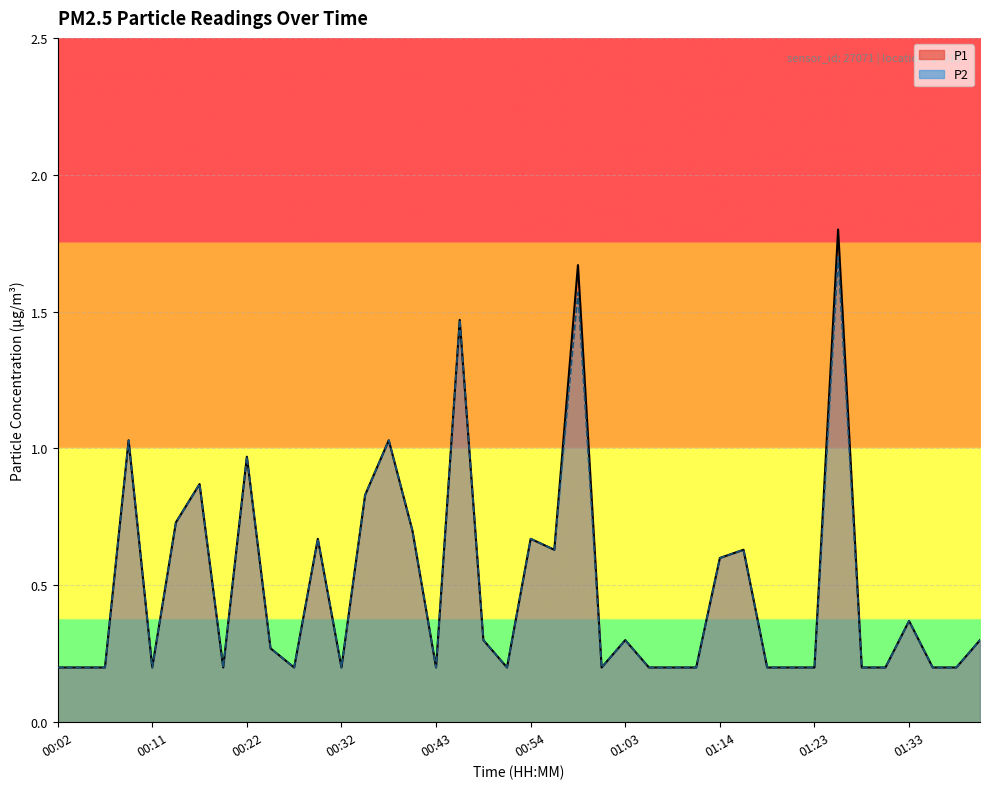

Between 01:23 and 01:36, which is larger?

01:23